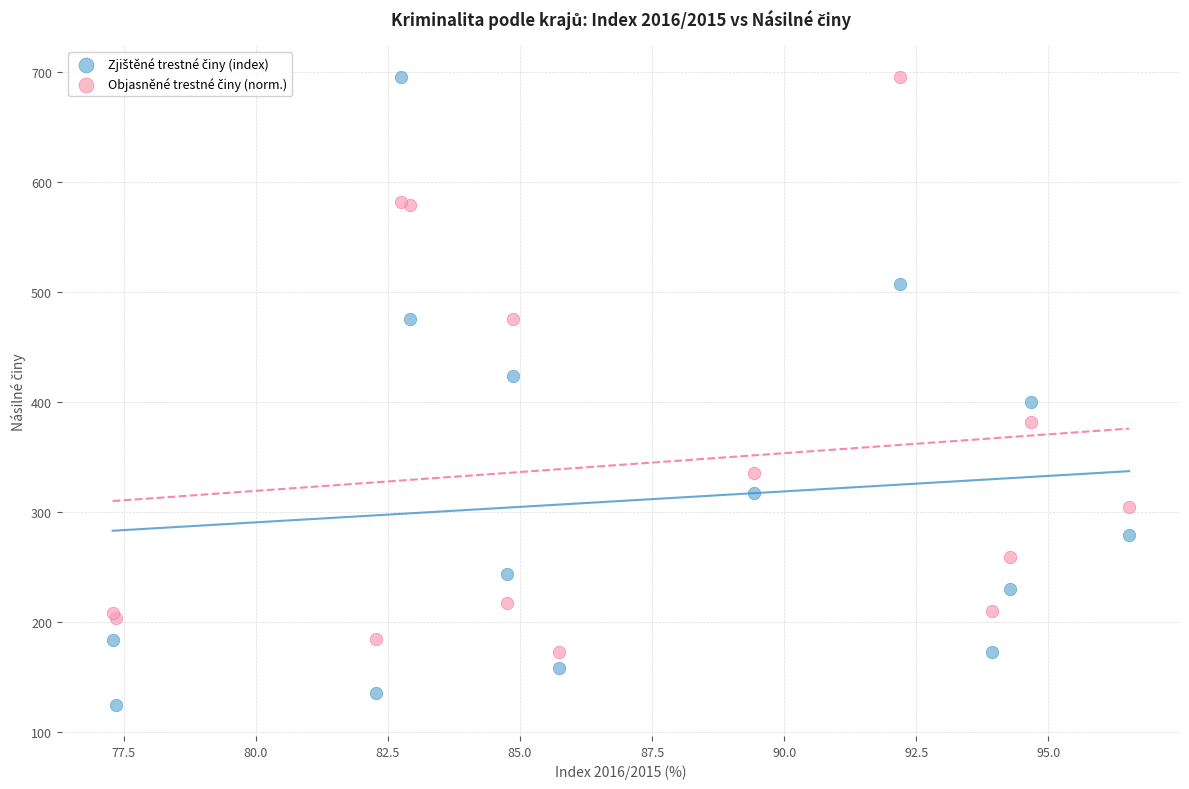

What is the X range (max minus min) for the scatter plot?

19.2